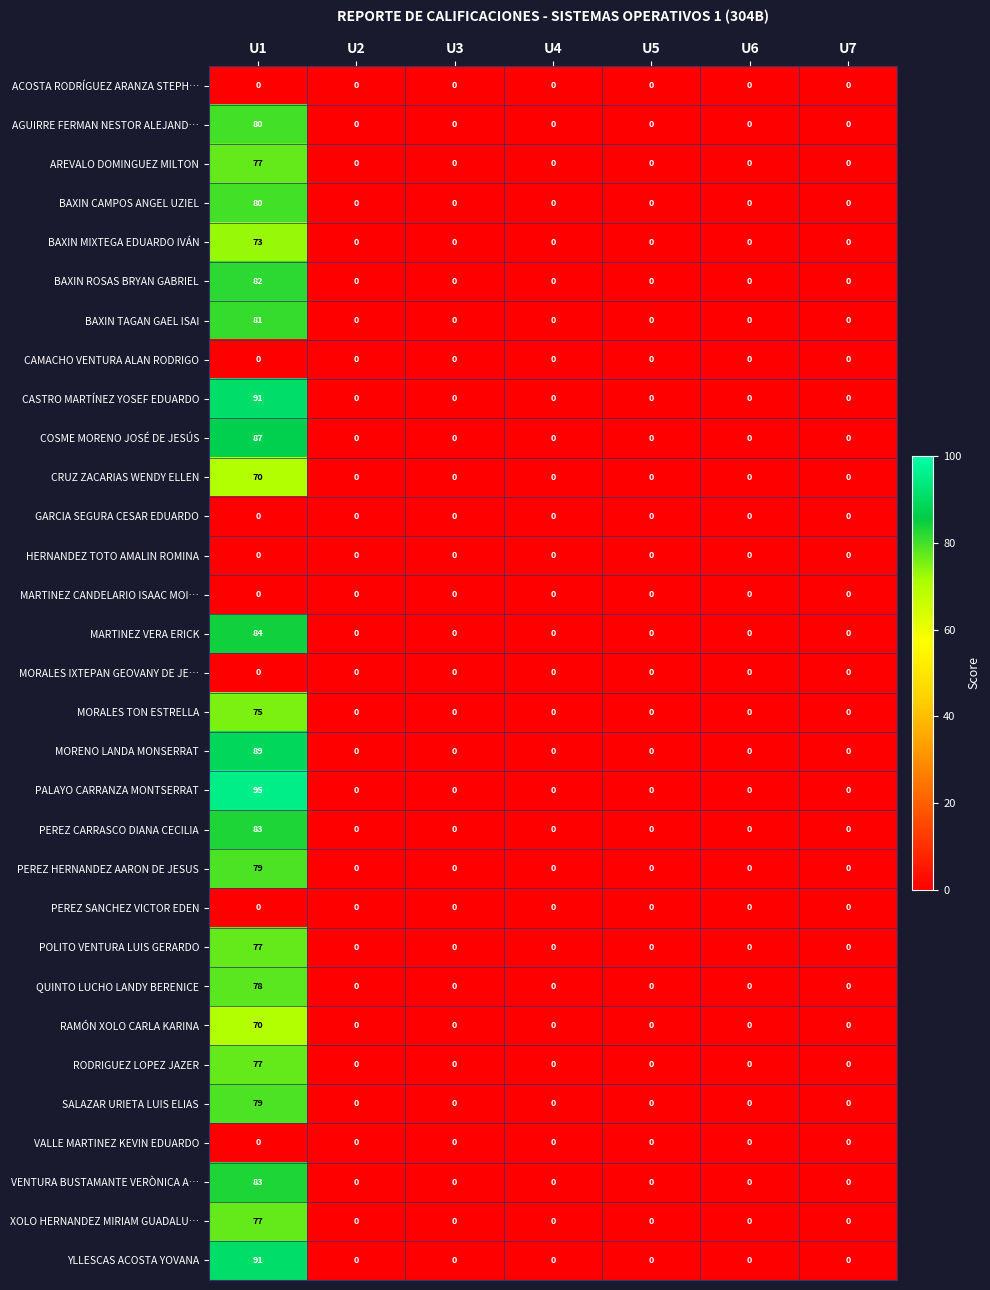

At which category does the chart reach its peak across all series?

U1